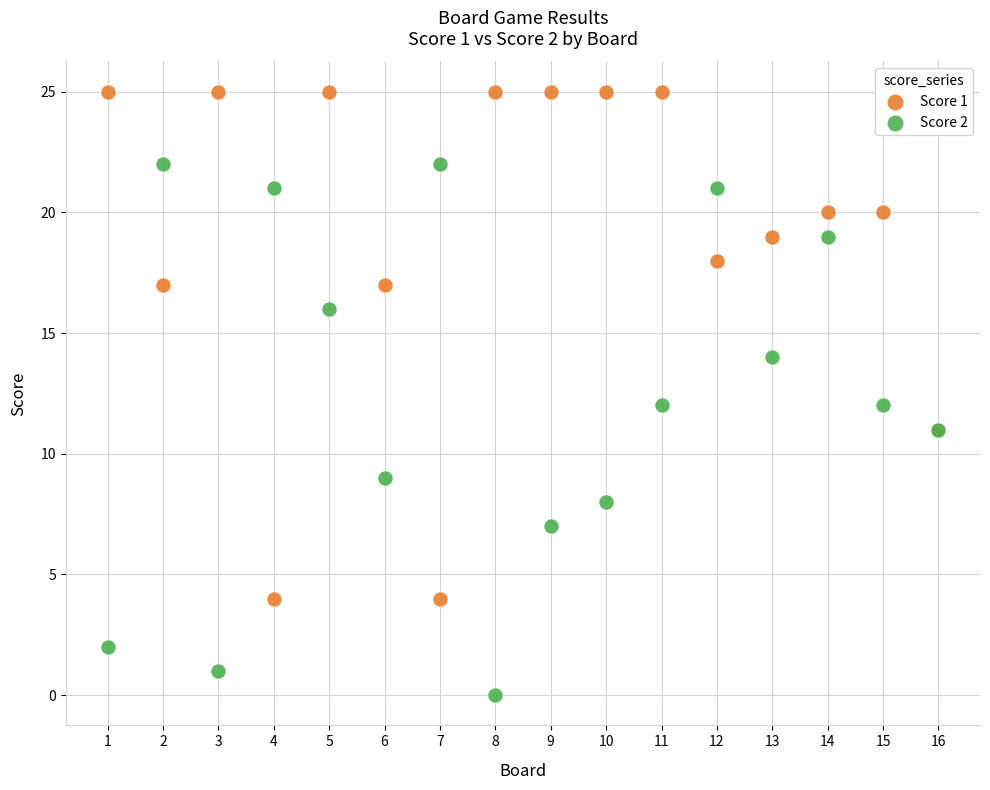

What are all the series names shown in the legend?

Score 1, Score 2